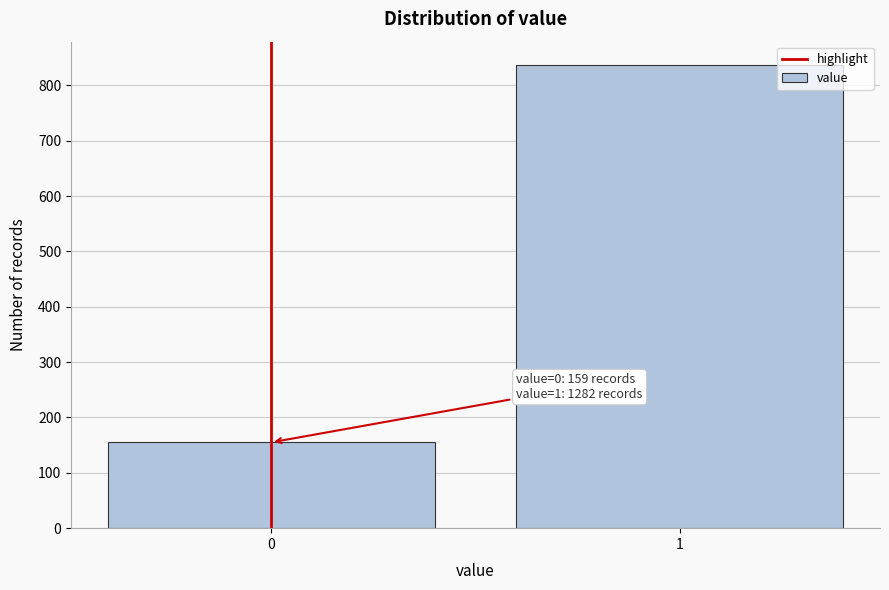

Reading right to left, transcribe all the data shown in this chart.

837	155